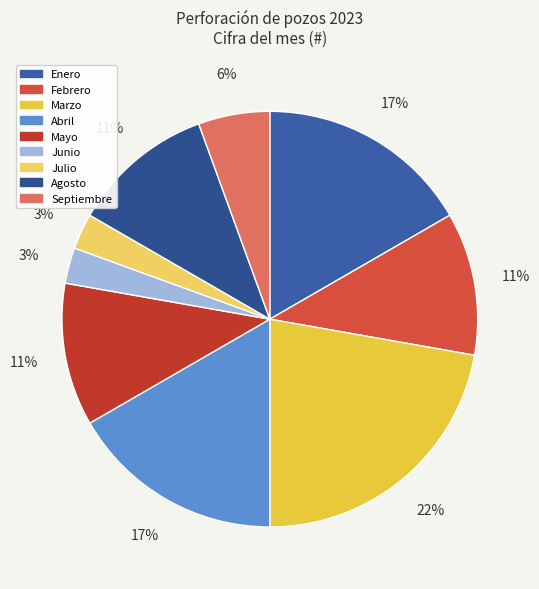

True or false: Abril accounts for 17% of the total.

True